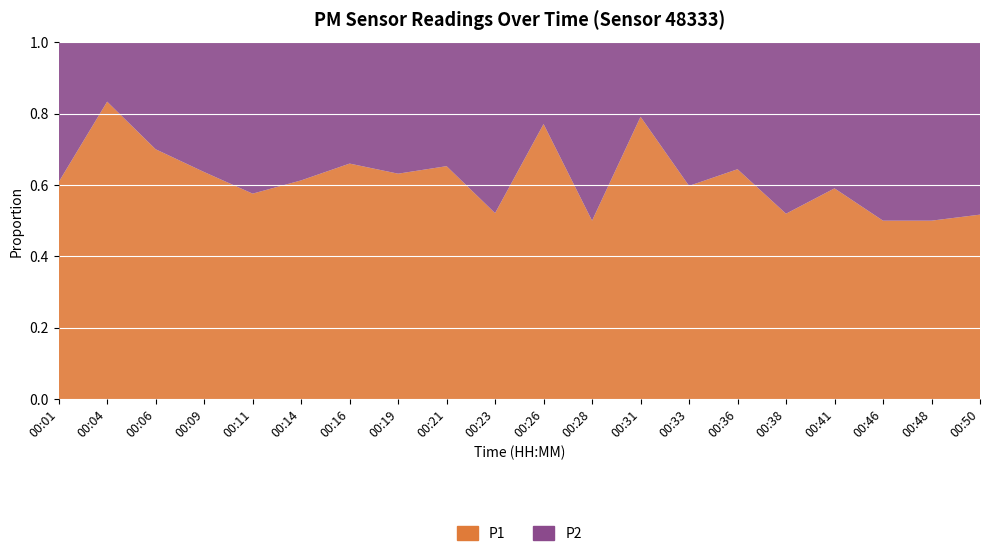

Reading right to left, what are all the values shown in this chart?

P1: 00:50=1.5	00:48=1.1	00:46=1.2	00:41=1.6	00:38=1.3	00:36=2.3	00:33=1.9	00:31=4.9	00:28=1.1	00:26=3.1	00:23=1.2	00:21=2.2	00:19=2.2	00:16=2.3	00:14=1.9	00:11=1.9	00:09=2.1	00:06=3.3	00:04=7.9	00:01=2.5
P2: 00:50=1.4	00:48=1.1	00:46=1.2	00:41=1.1	00:38=1.2	00:36=1.3	00:33=1.3	00:31=1.3	00:28=1.1	00:26=0.9	00:23=1.1	00:21=1.2	00:19=1.3	00:16=1.2	00:14=1.2	00:11=1.4	00:09=1.2	00:06=1.4	00:04=1.6	00:01=1.6